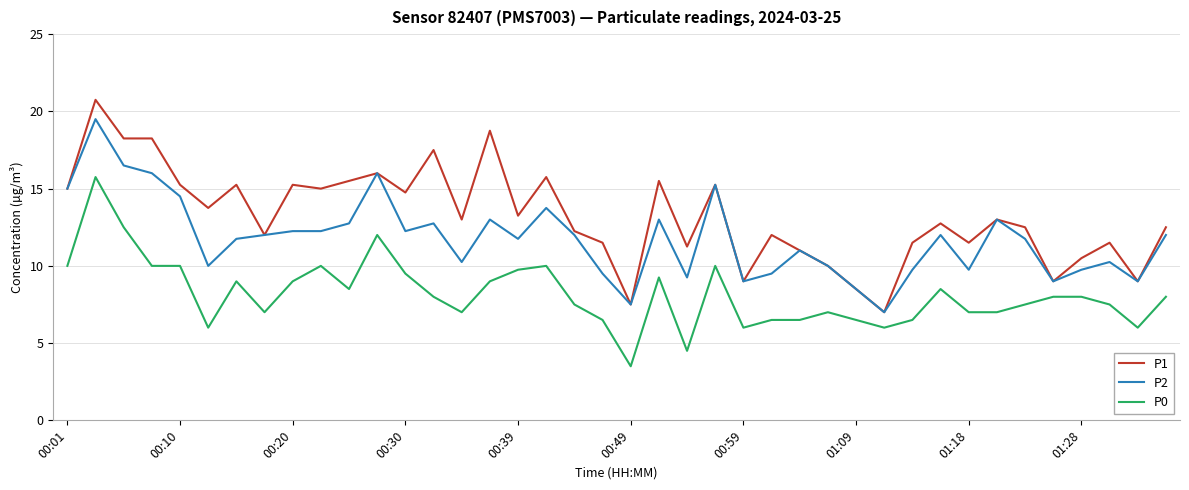

List the series in order of their peak value, lowest first.

P0, P2, P1